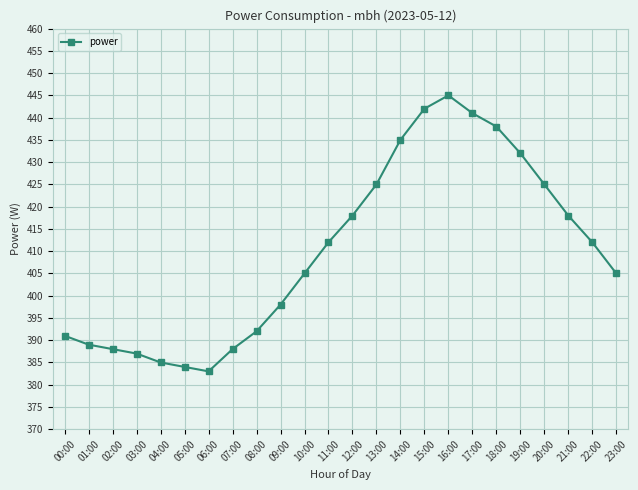

Read the value at 12:00, to the nearest 5.

420